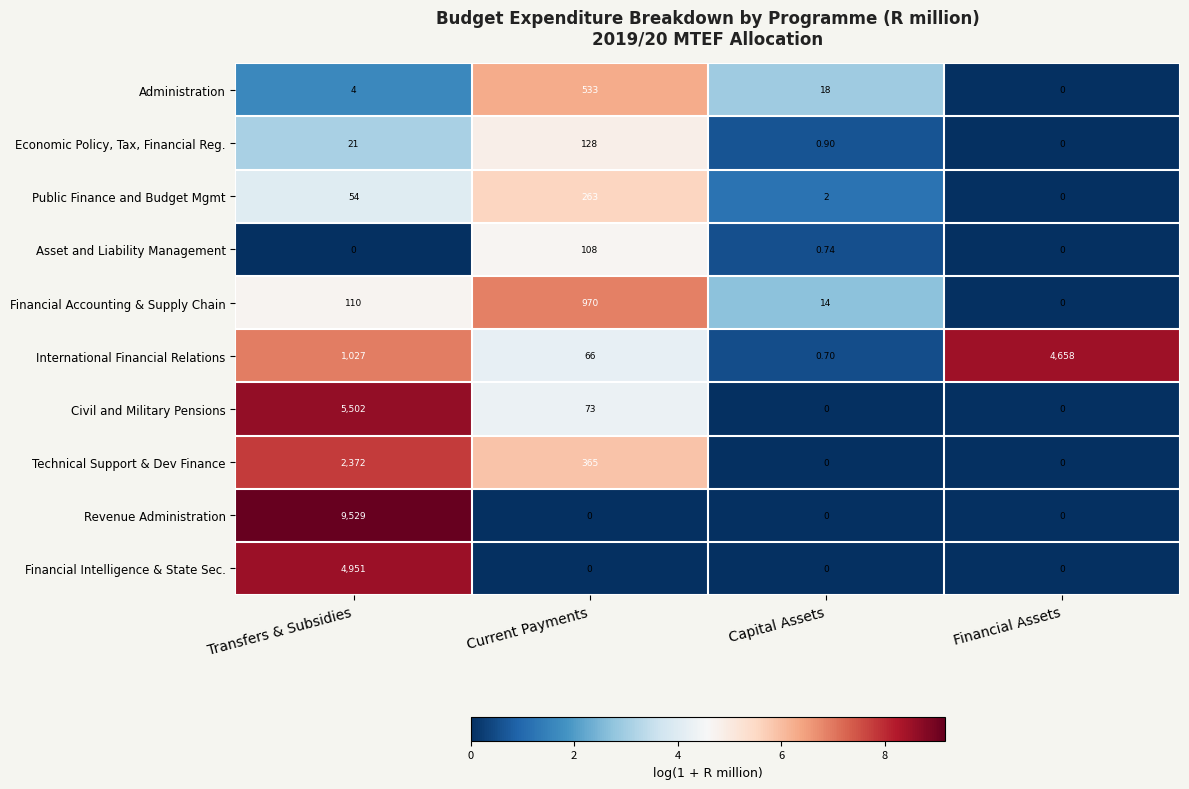

Which series has the largest total across all categories?

Revenue Administration